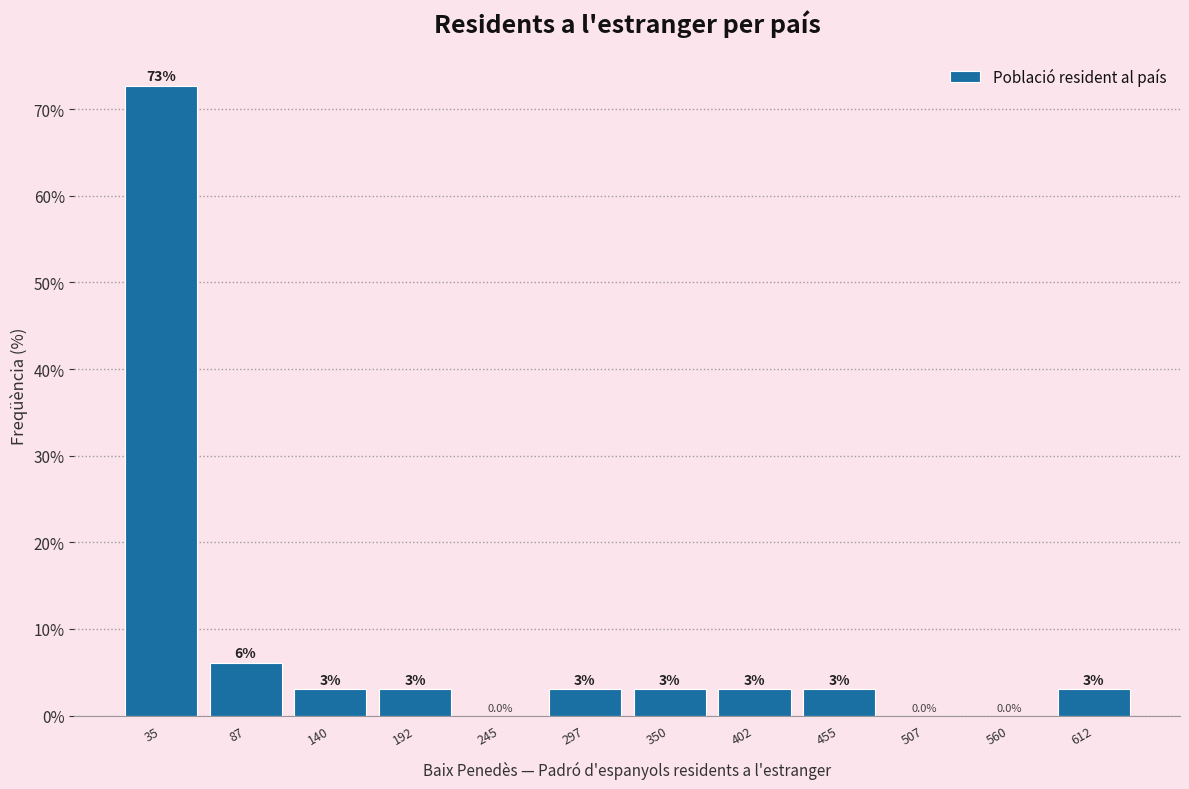

Which range on the x-axis has the tallest bar?

10 to 60